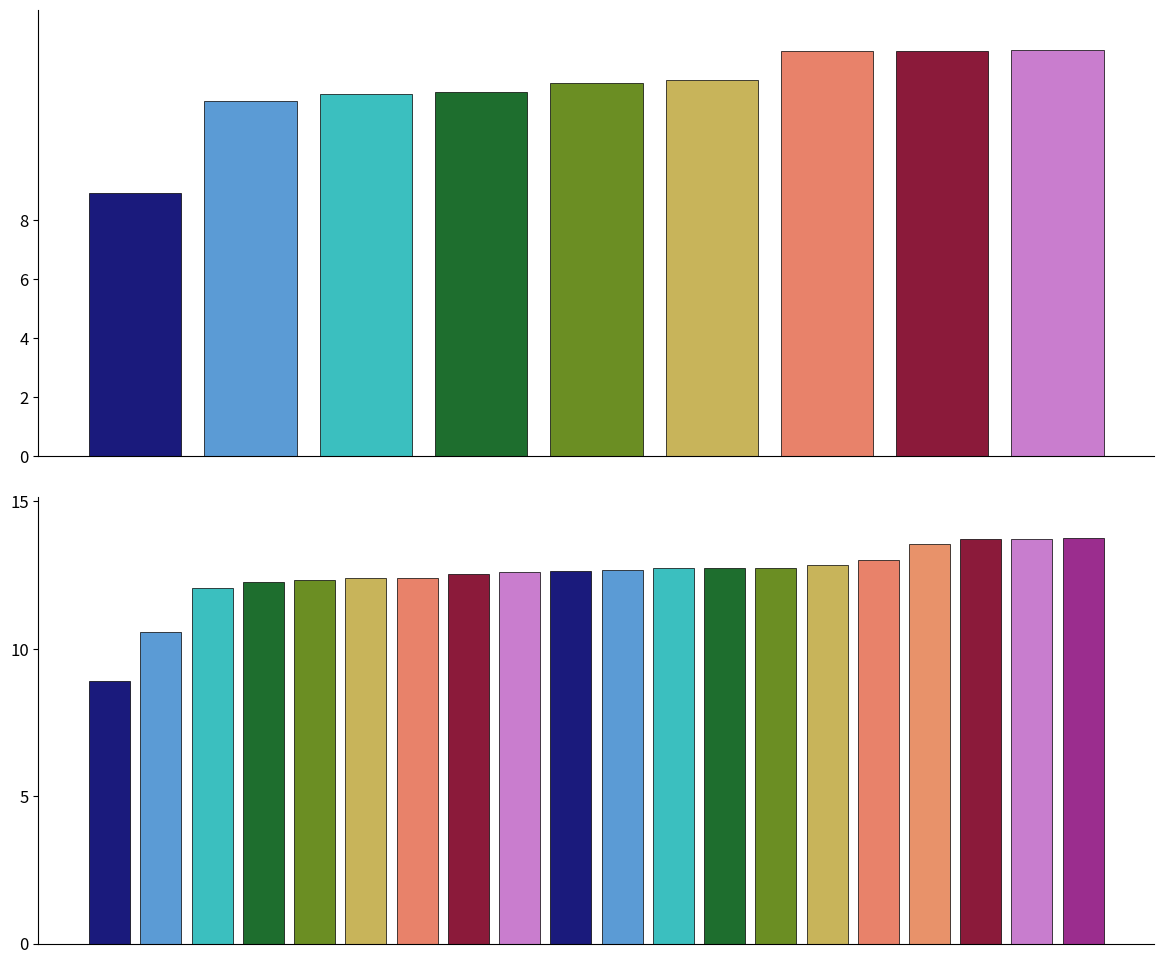

Count the number of data series in this chart.

1